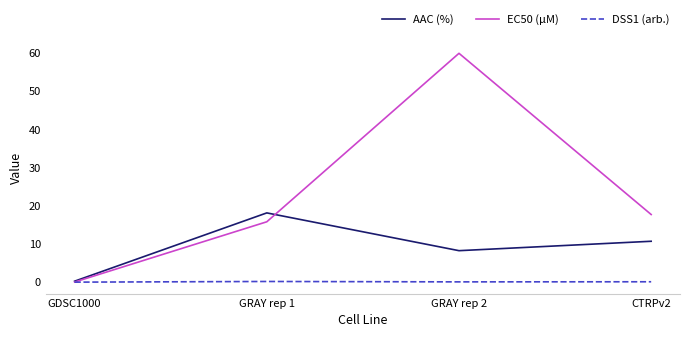

Which category has the highest value across all series?

GRAY rep 2